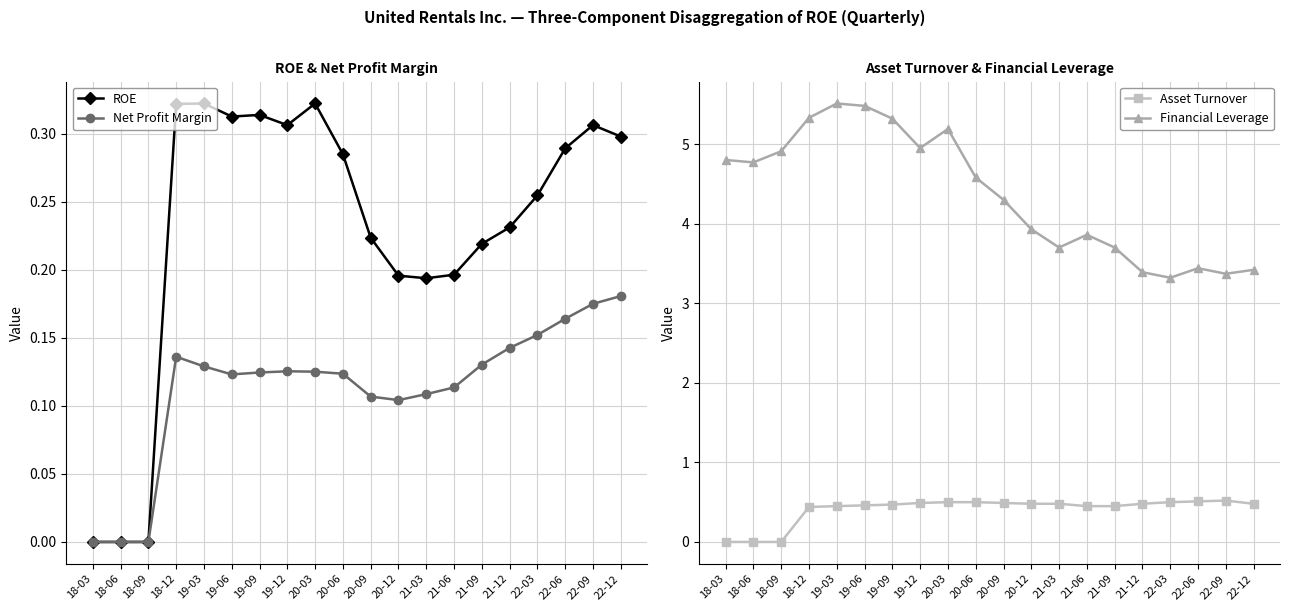

What is the total value across all series at 19-06?

6.4